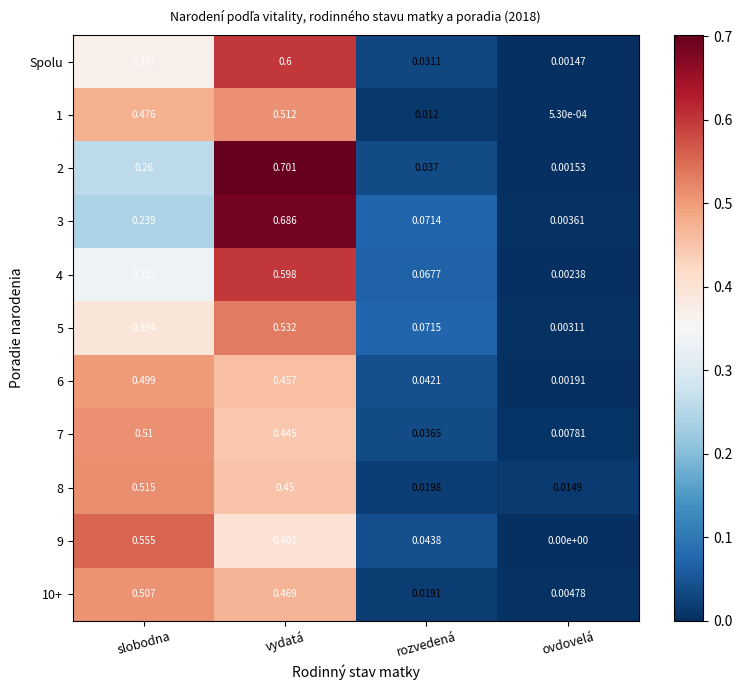

At which label does 7 reach its minimum?

ovdovelá